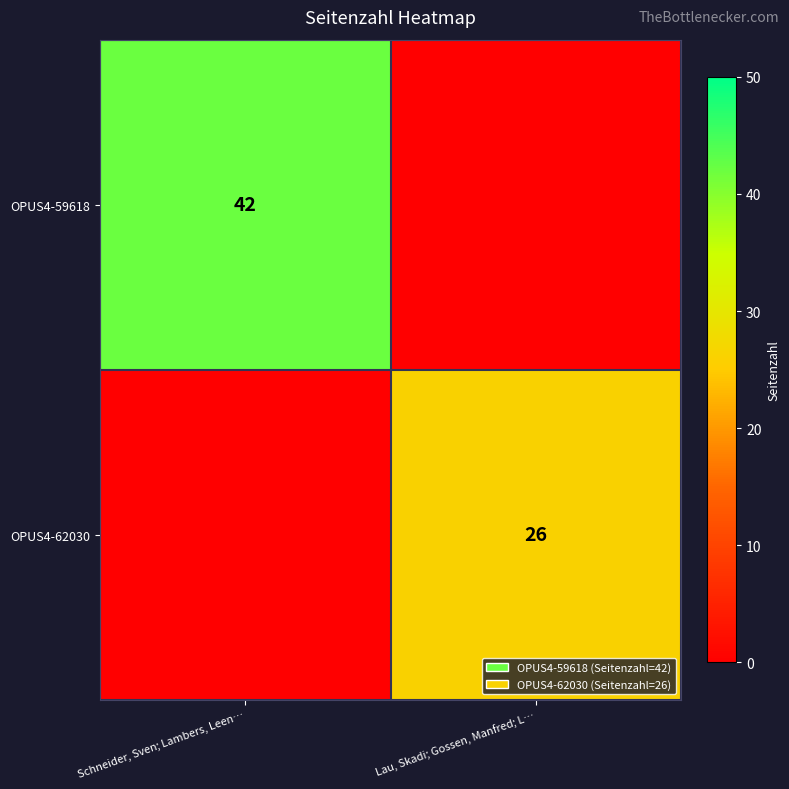

Is it true that OPUS4-62030 equals 9 at Lau, Skadi; Gossen, Manfred; L…?

False